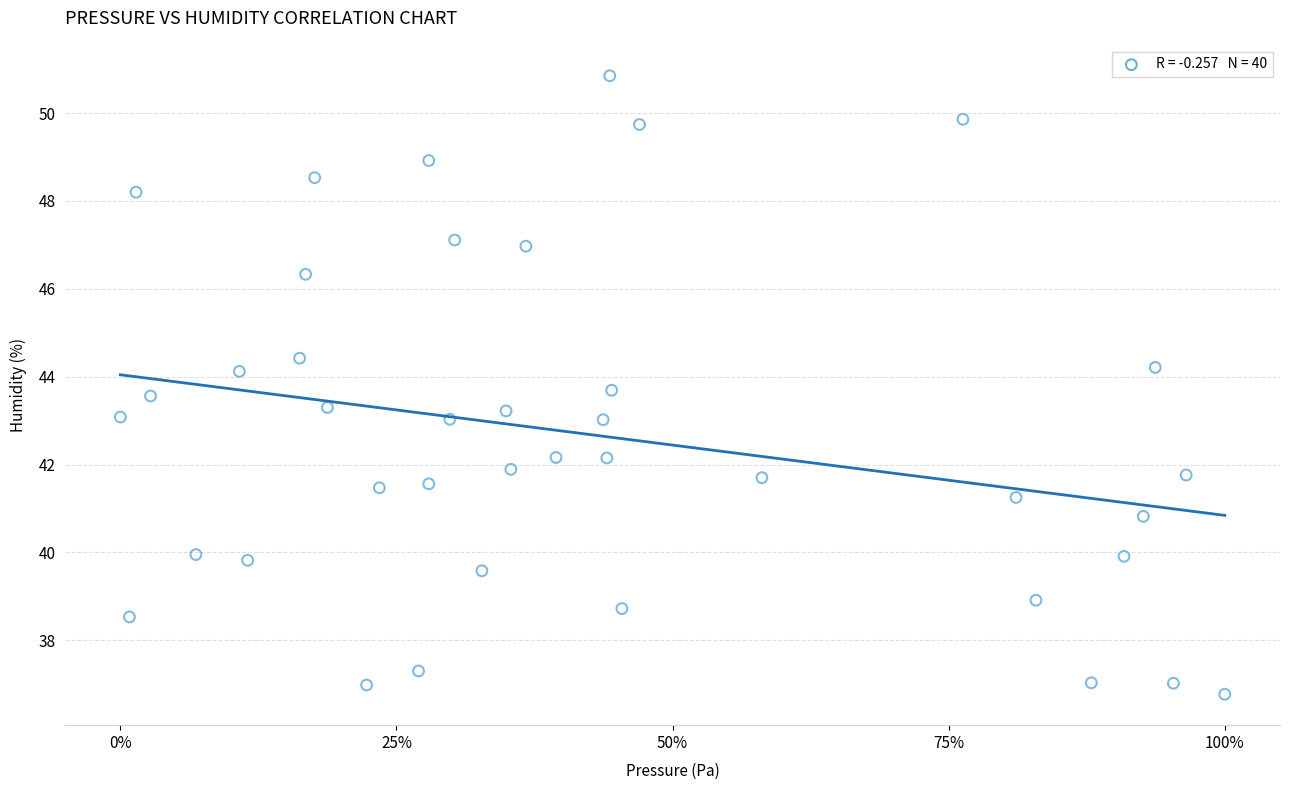

What is the range of Y values (max minus min)?

14.1